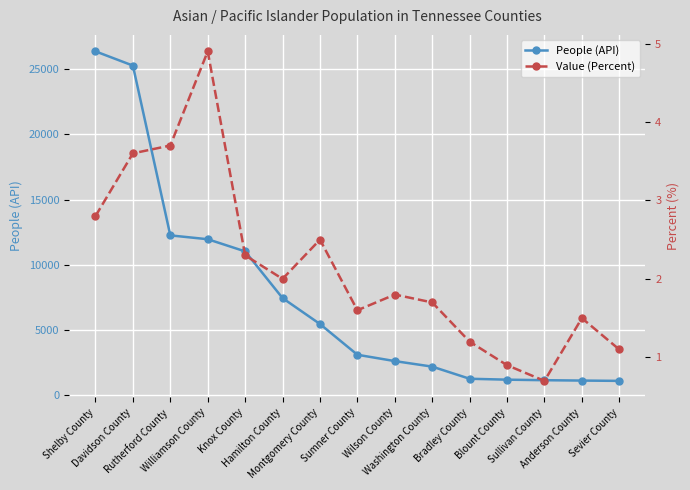

At which category does Value (Percent) reach its first local peak?

Williamson County